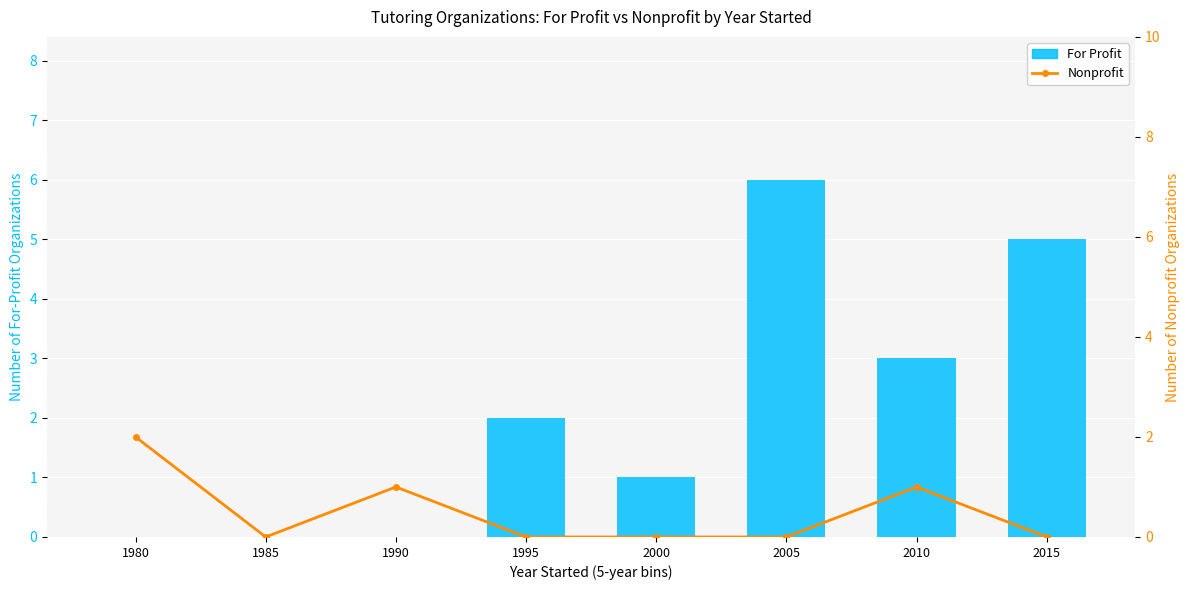

What is the difference between the Nonprofit values at 1980 and 2000?

2